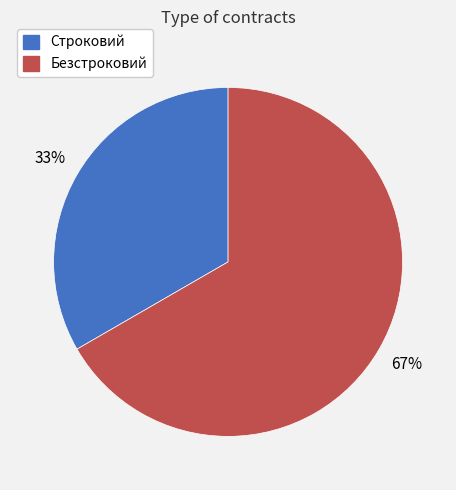

Does Строковий account for over 50% of the chart?

No